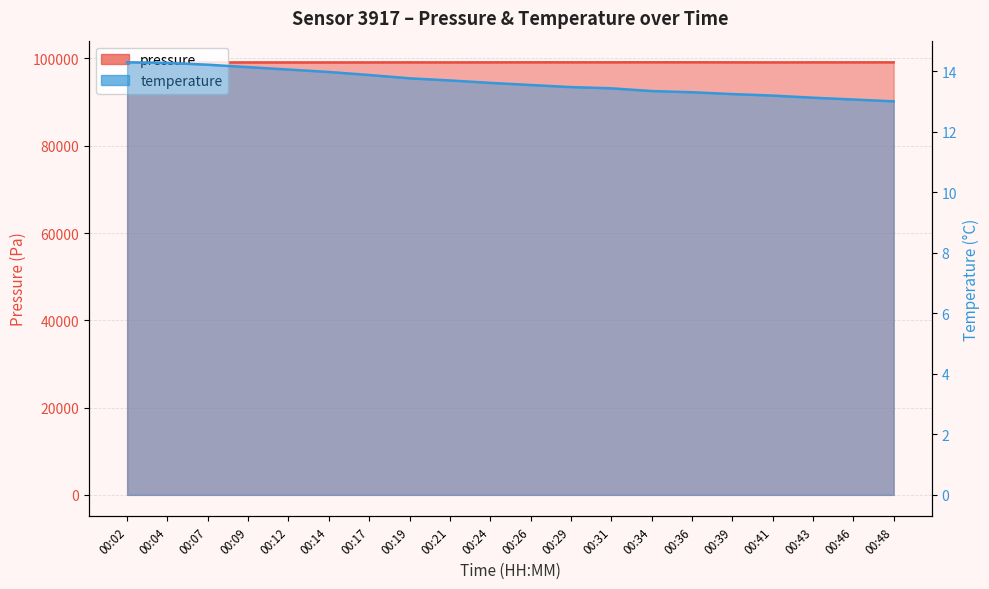

The value of pressure at 00:12 is 140467.8. True or false?

False